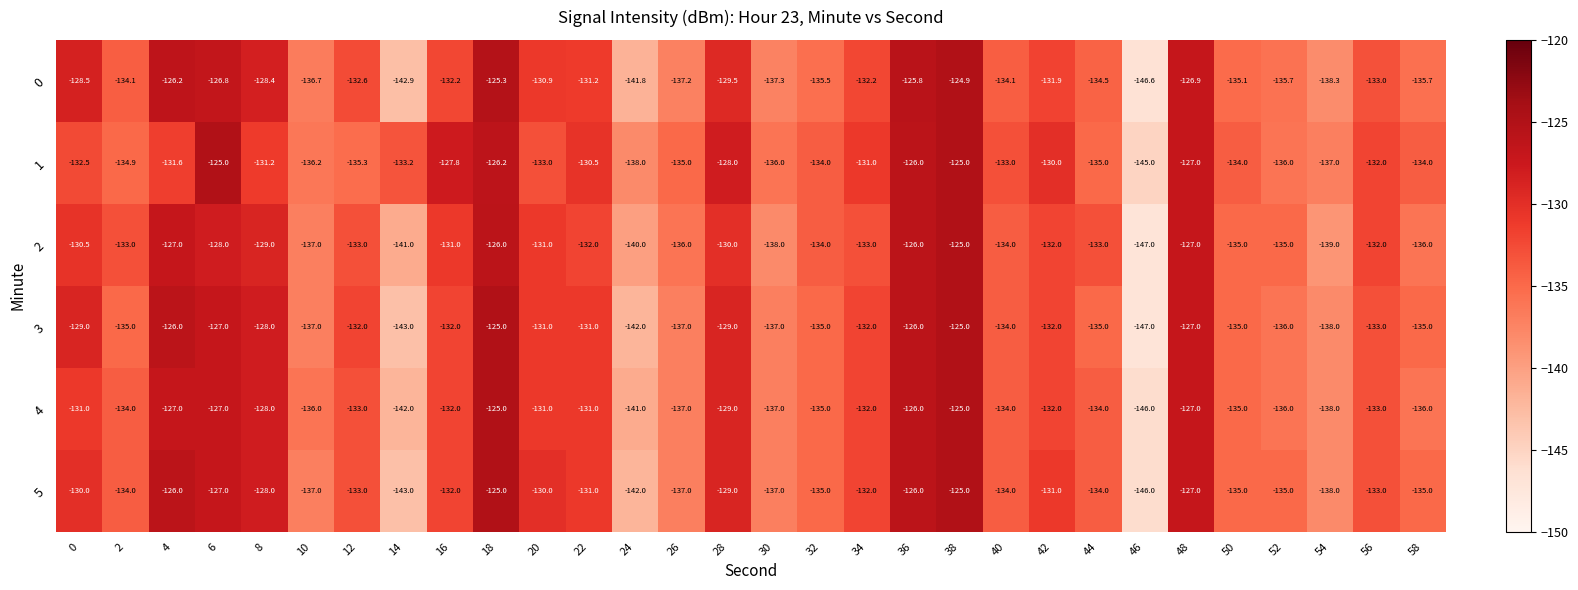

What is the lowest value of the 5 series?

-146.0